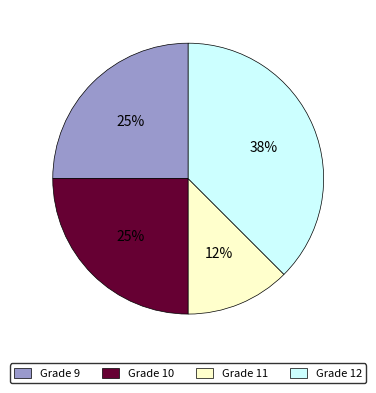

Do Grade 11 and Grade 9 together represent more than half of the pie?

No